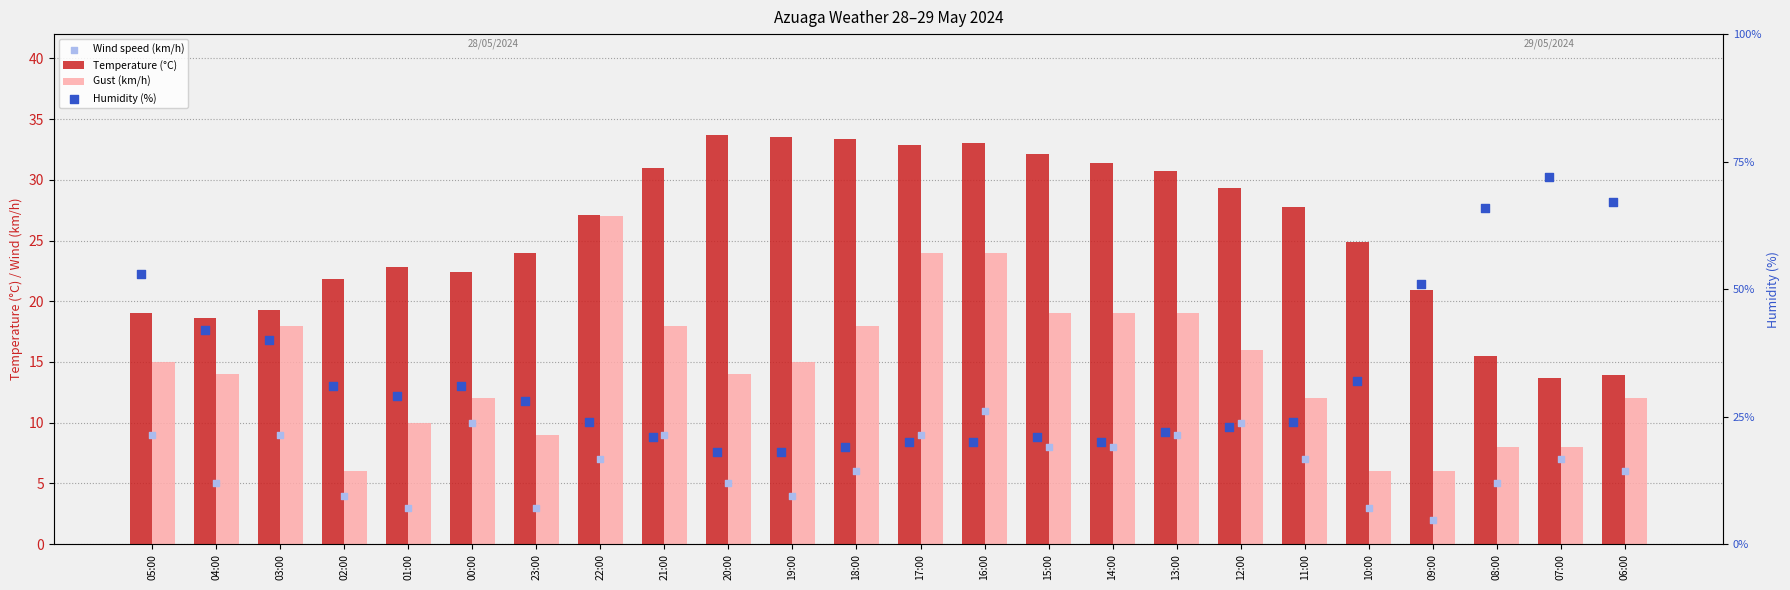

Is the value of Gust (km/h) at 13:00 greater than the value of Humidity (%) at 23:00?

No